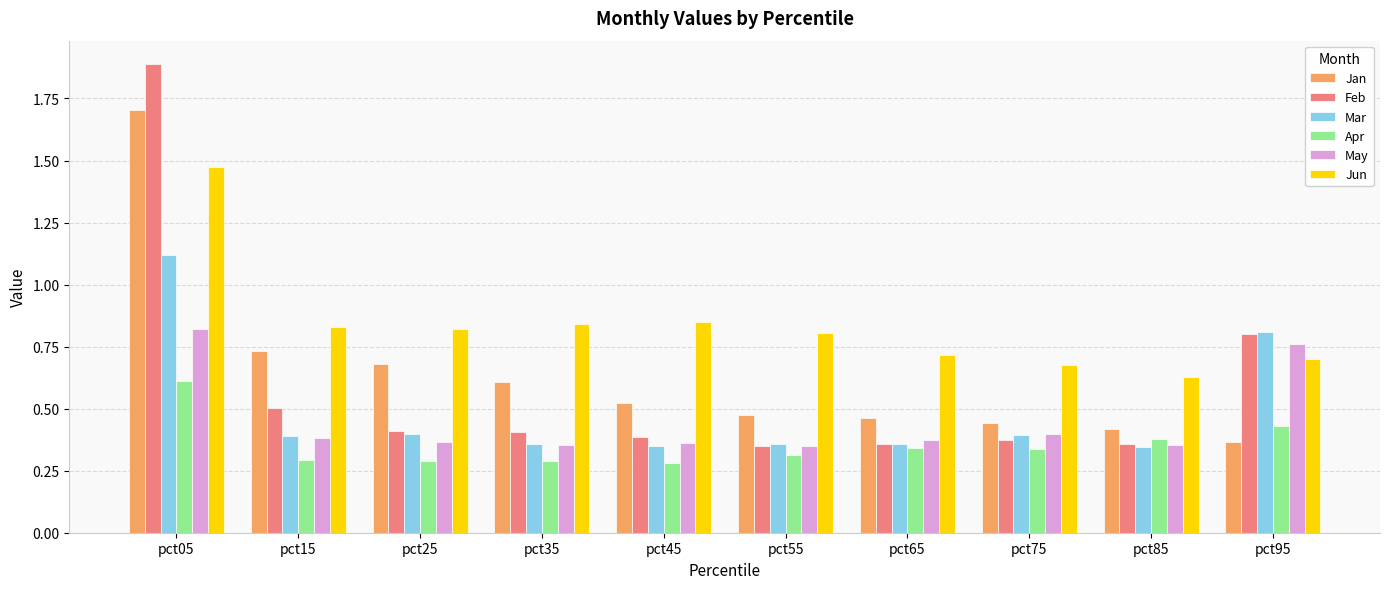

Is it true that Mar equals 0.3 at pct45?

True